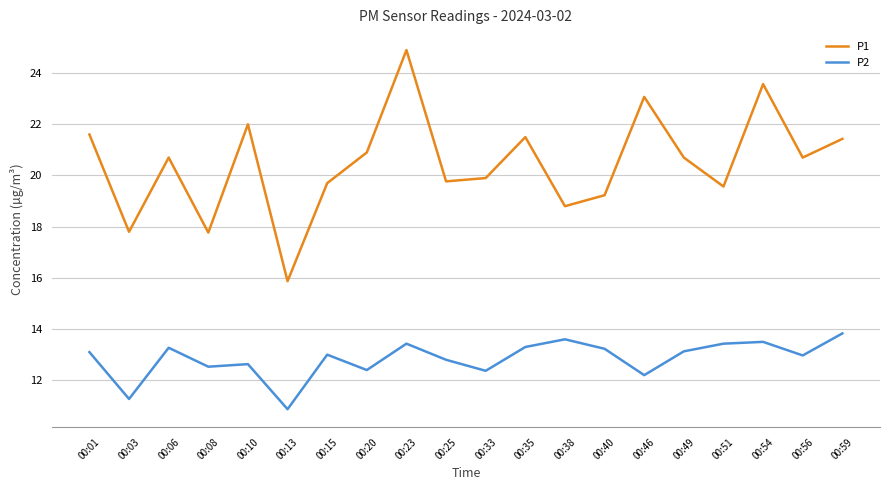

At which label does P1 reach its minimum?

00:13